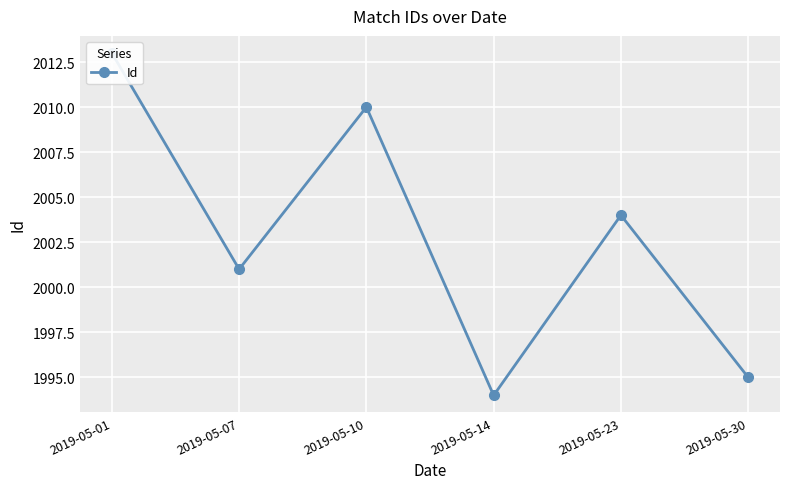

What is the value of the 2nd point from the left?

2001